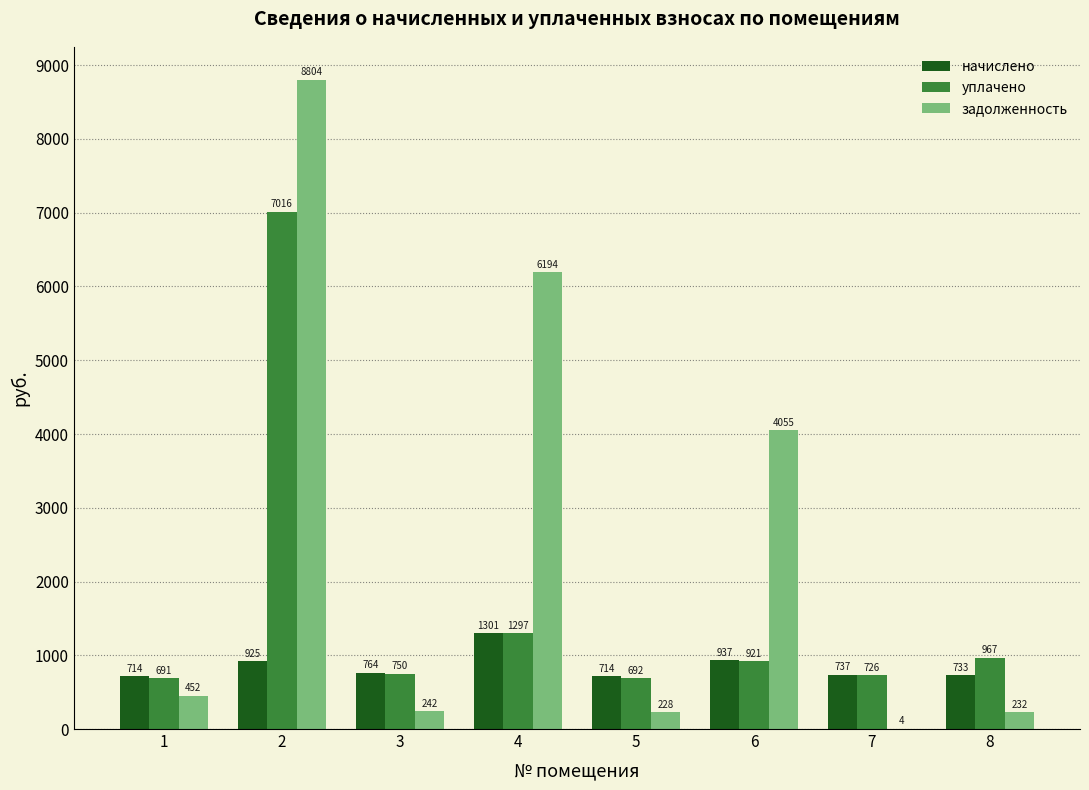

What is the average value of the уплачено series?

1632.5